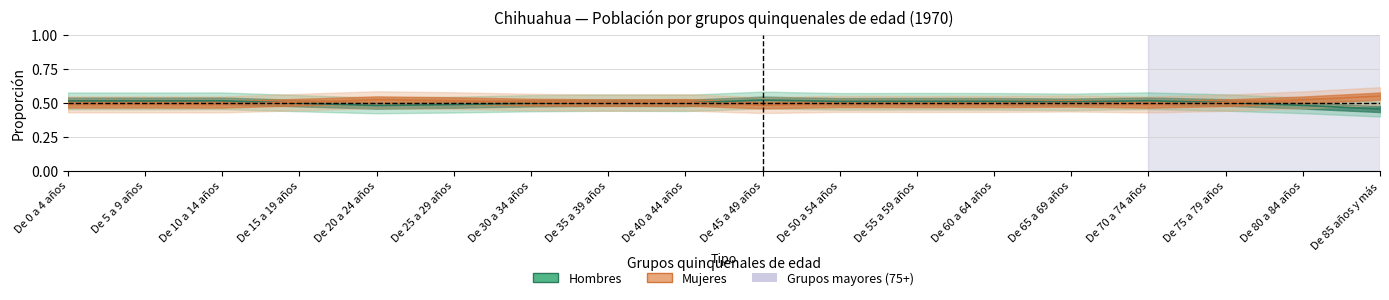

At which label is Hombres closest to 0?

De 85 años y más